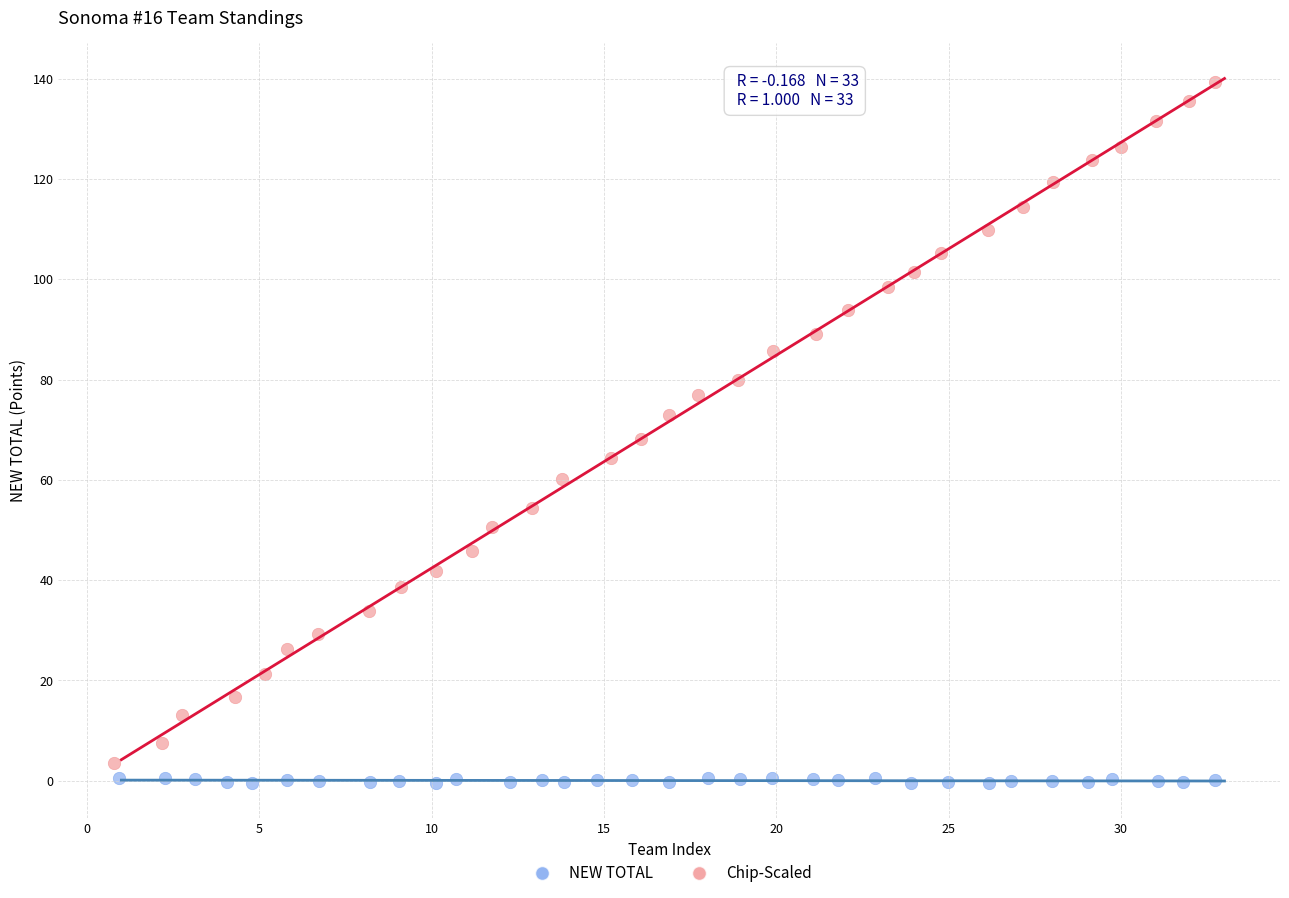

Which series reaches the maximum Y coordinate?

Chip-Scaled